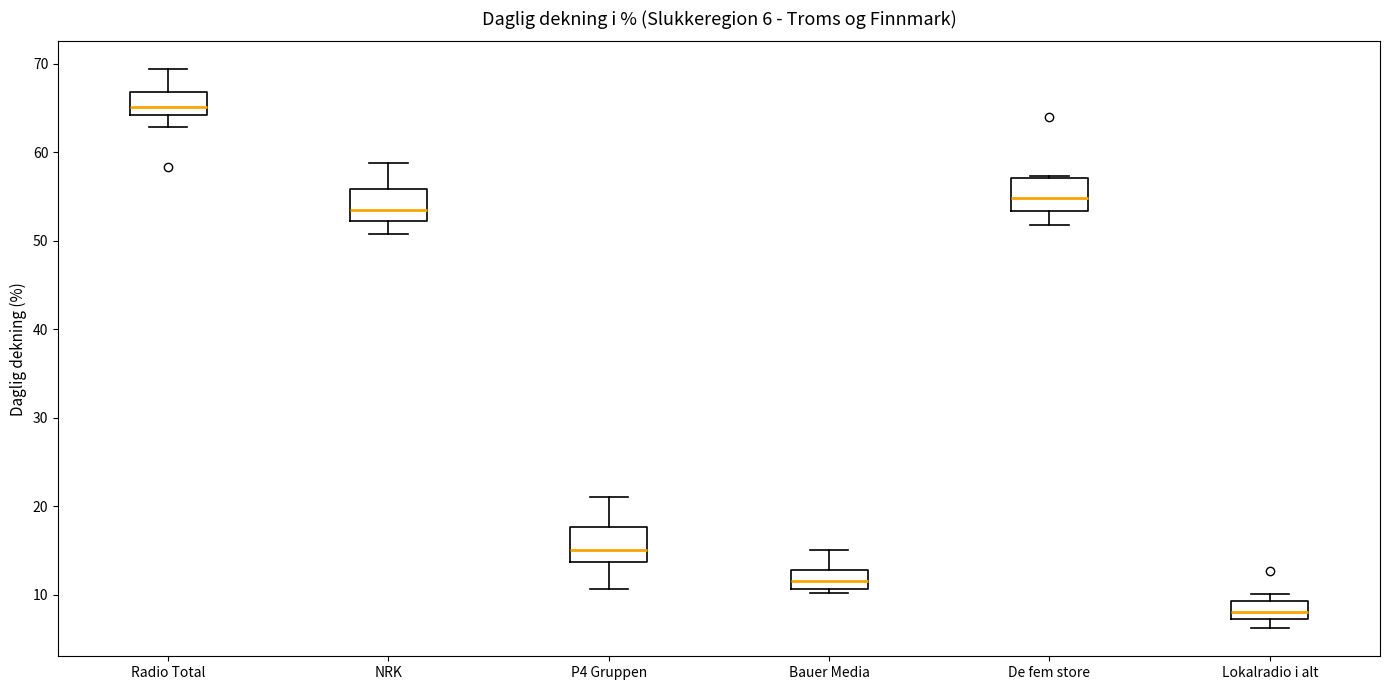

Which box's median line is the highest?

Radio Total